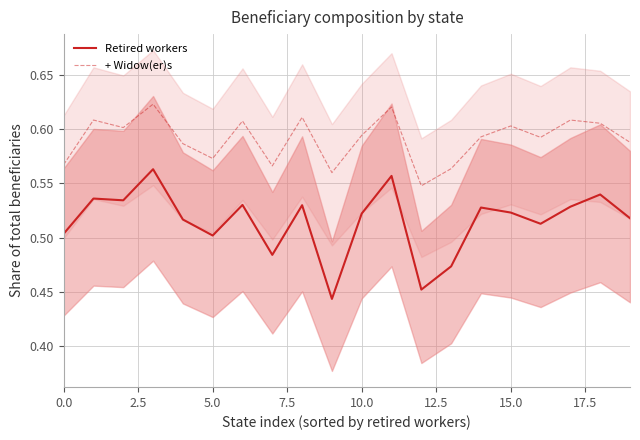

What is the label of the 12th point from the left?

11